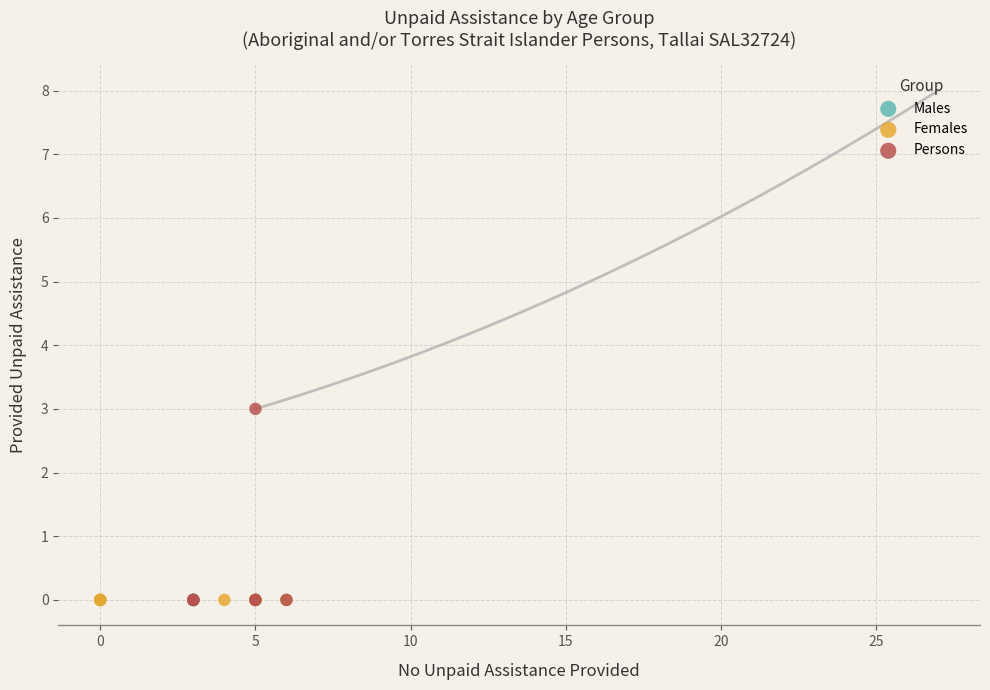

What are all the series names shown in the legend?

Males, Females, Persons